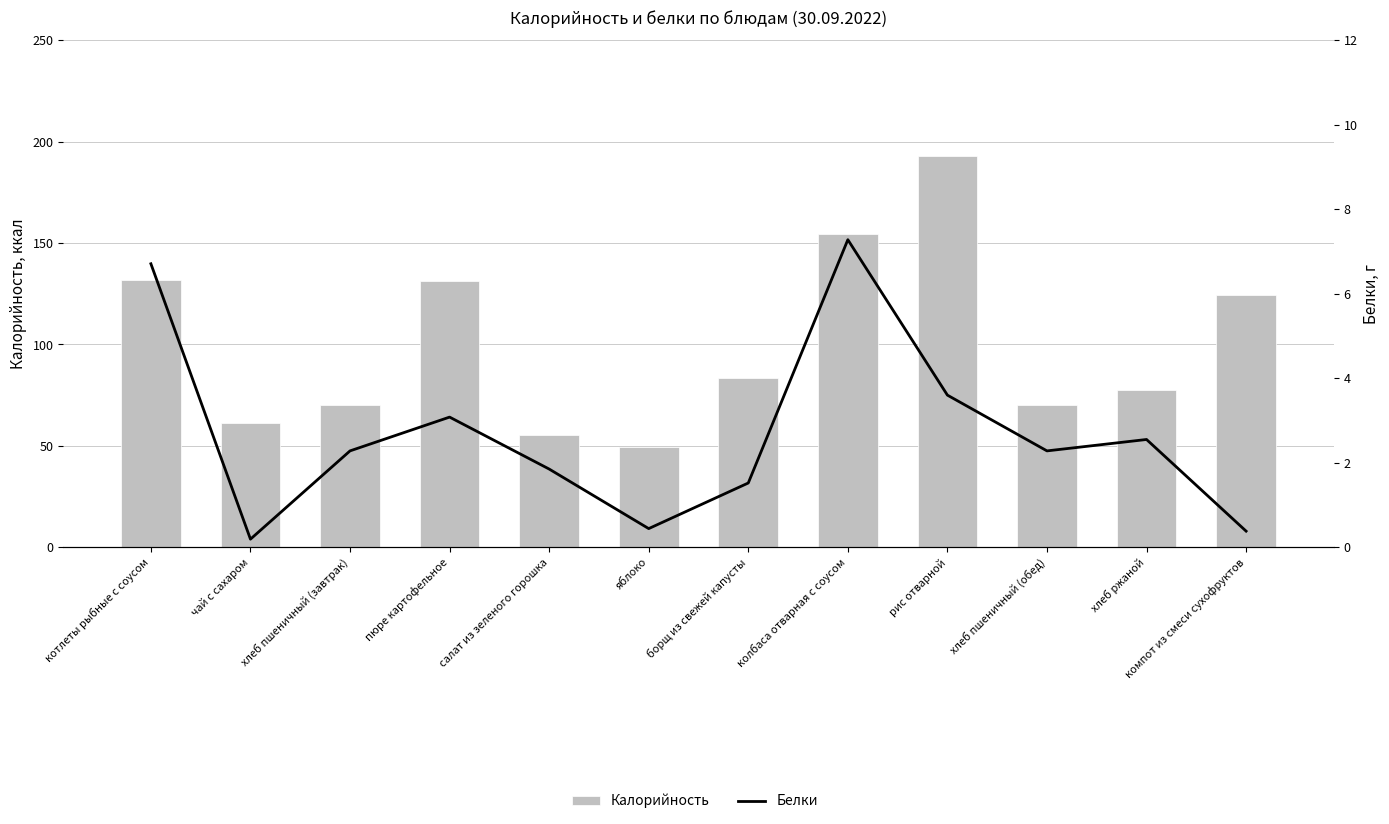

At which label does Белки reach its minimum?

чай с сахаром